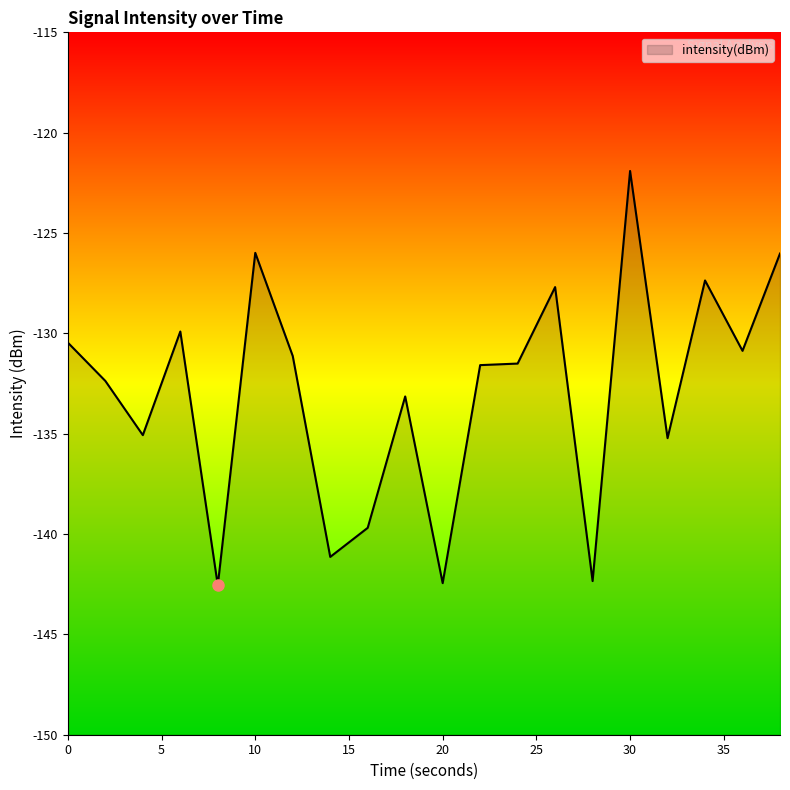

What value does the data have at 10?

-126.0